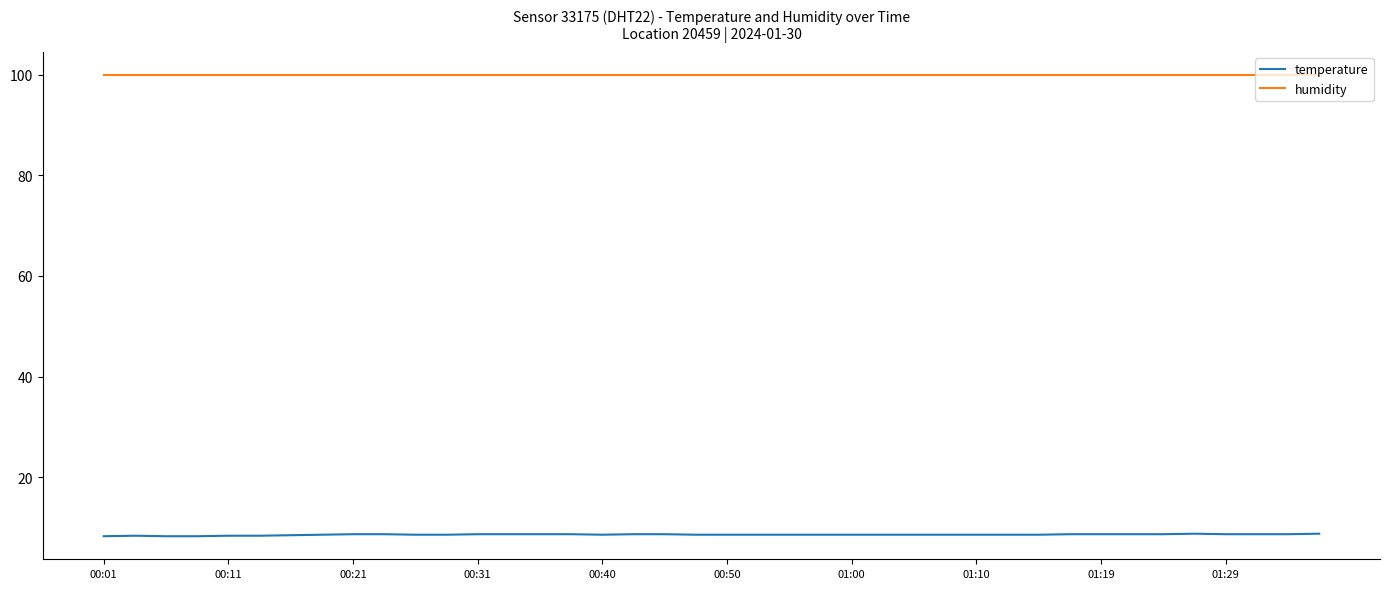

True or false: humidity and temperature cross at least once.

False